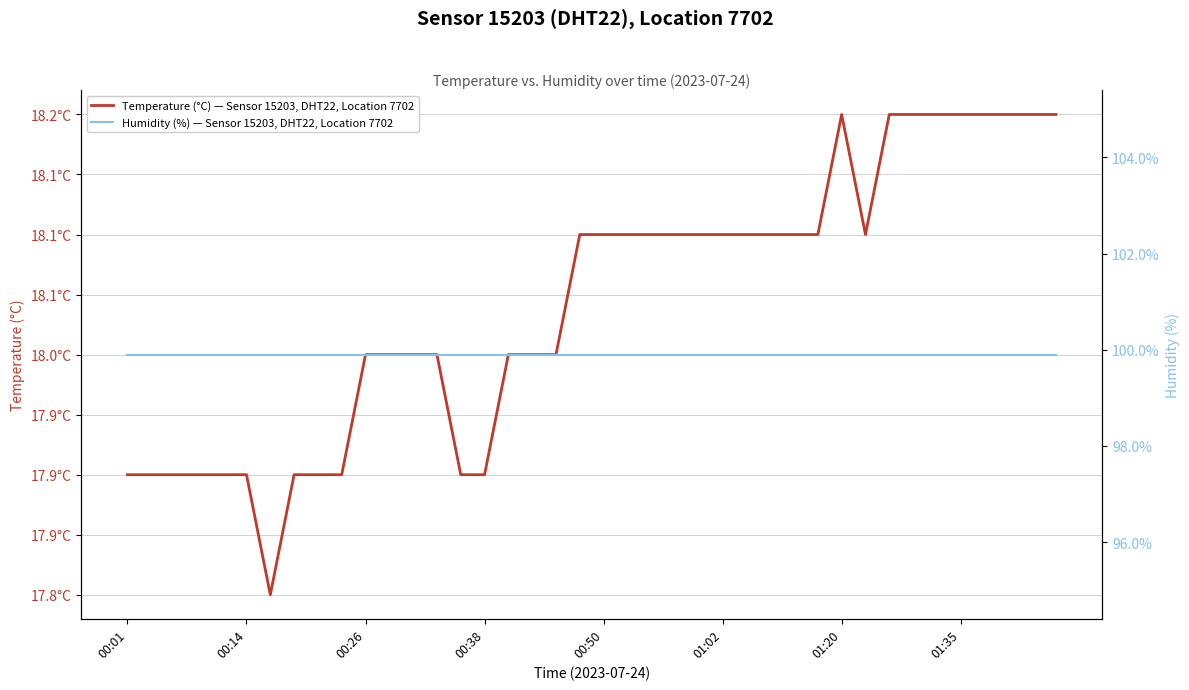

Rank the series at 01:35 from lowest to highest value.

Temperature (°C) — Sensor 15203, DHT22, Location 7702, Humidity (%) — Sensor 15203, DHT22, Location 7702